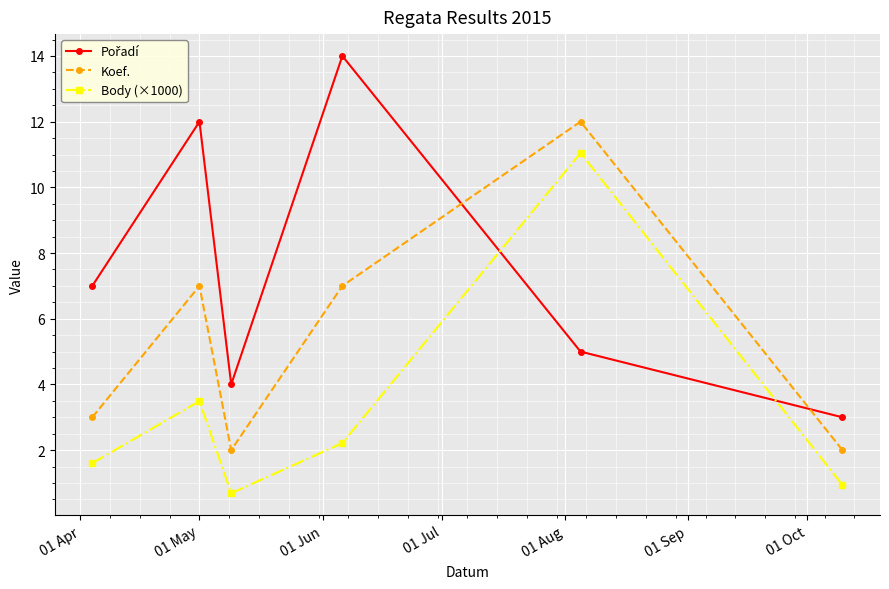

True or false: Body (×1000) and Koef. cross at least once.

False